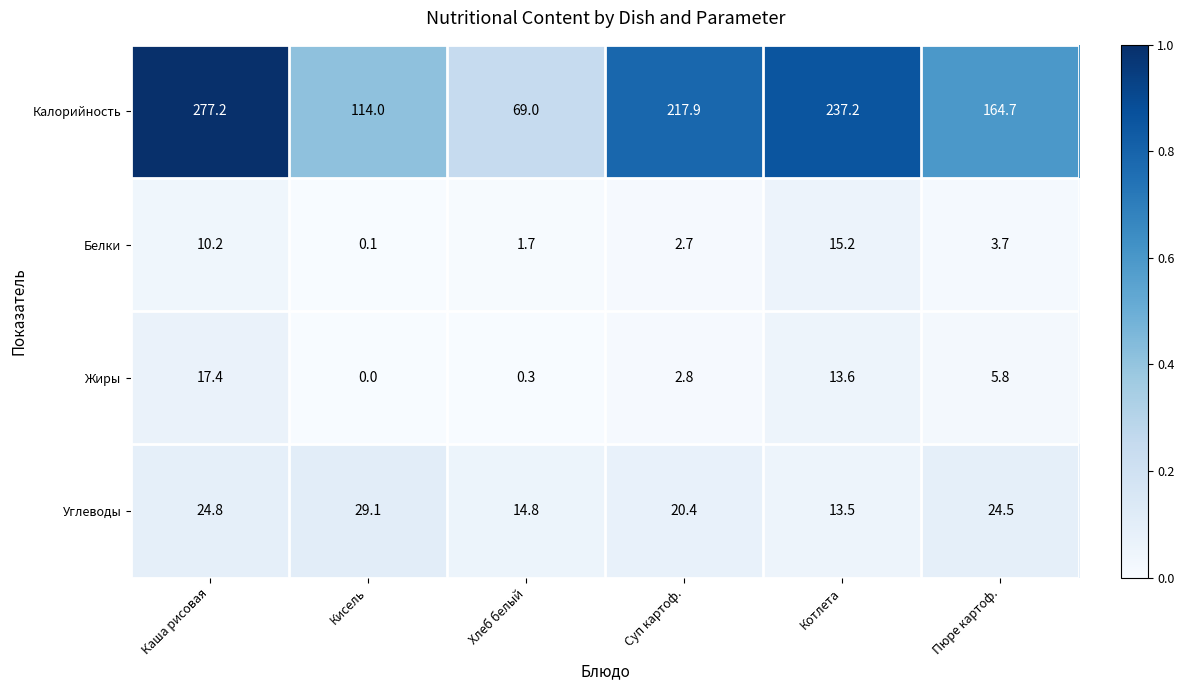

Which series has the largest range (max minus min)?

Калорийность